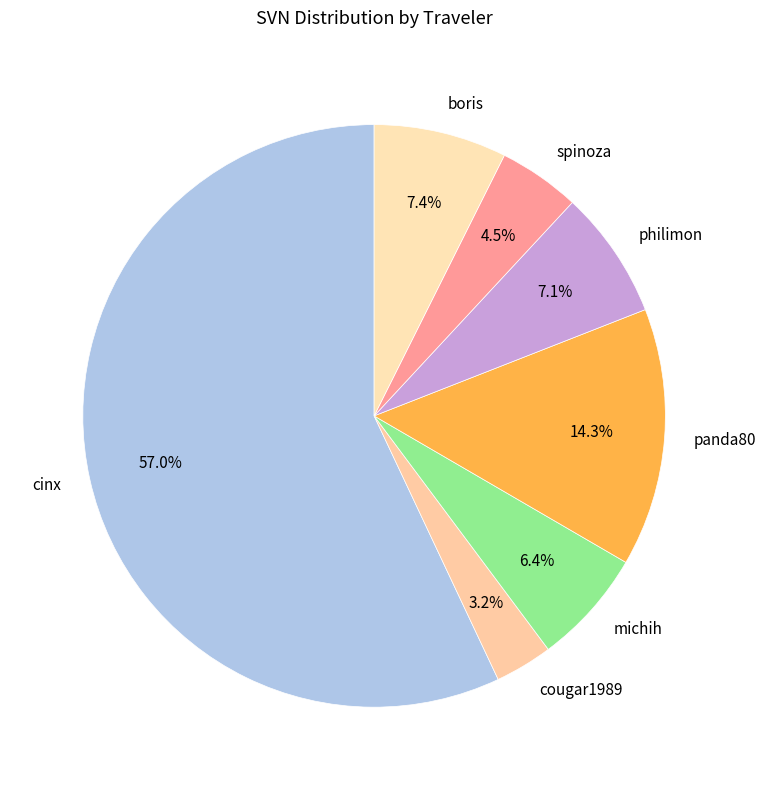

Count the number of slices in the pie.

7